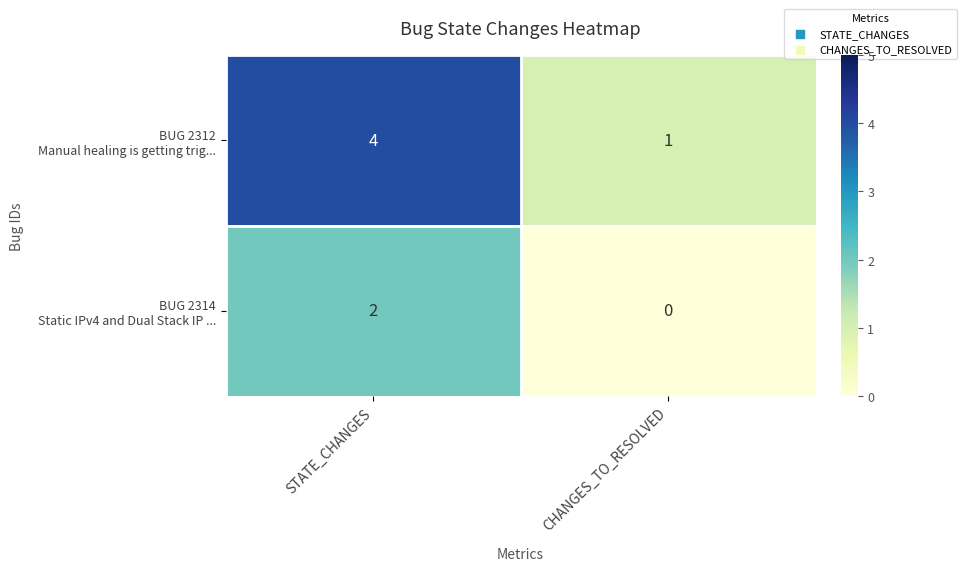

At which category is the sum across all series the highest?

STATE_CHANGES